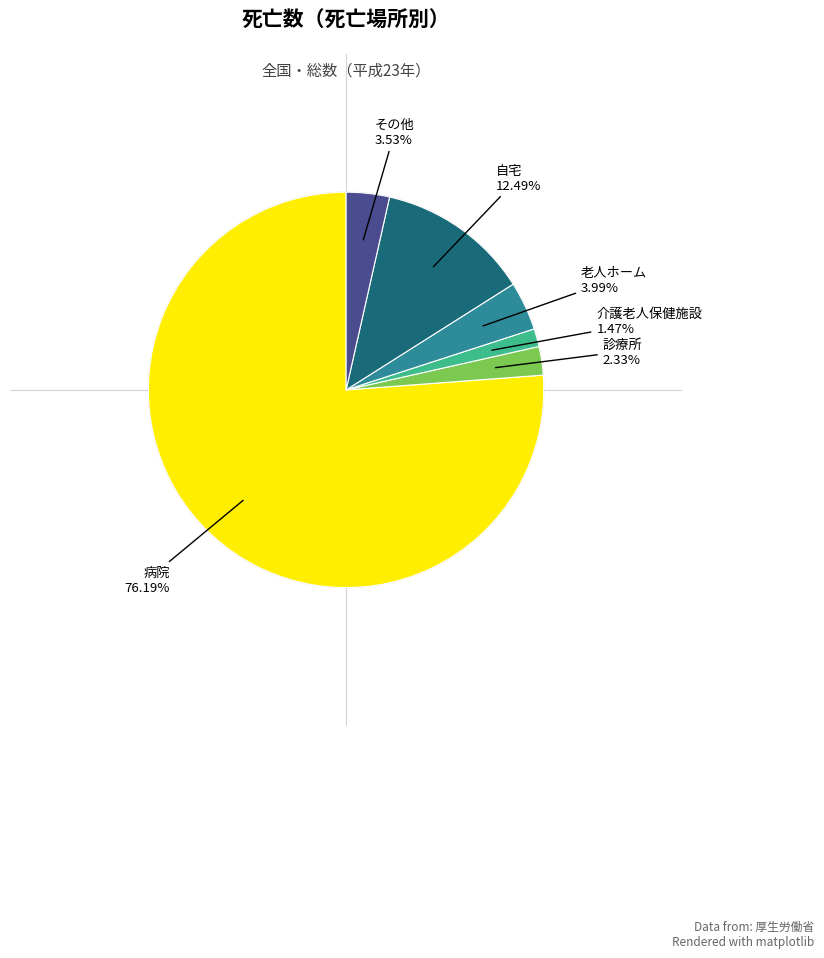

Is there any slice that represents more than half of the pie?

Yes